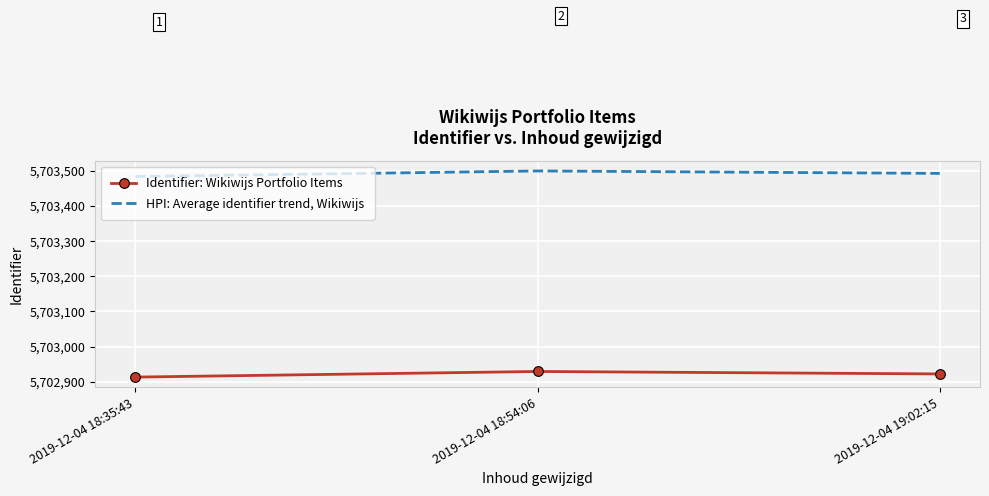

What is the difference between the HPI: Average identifier trend, Wikiwijs values at 2019-12-04 18:54:06 and 2019-12-04 19:02:15?

7.0